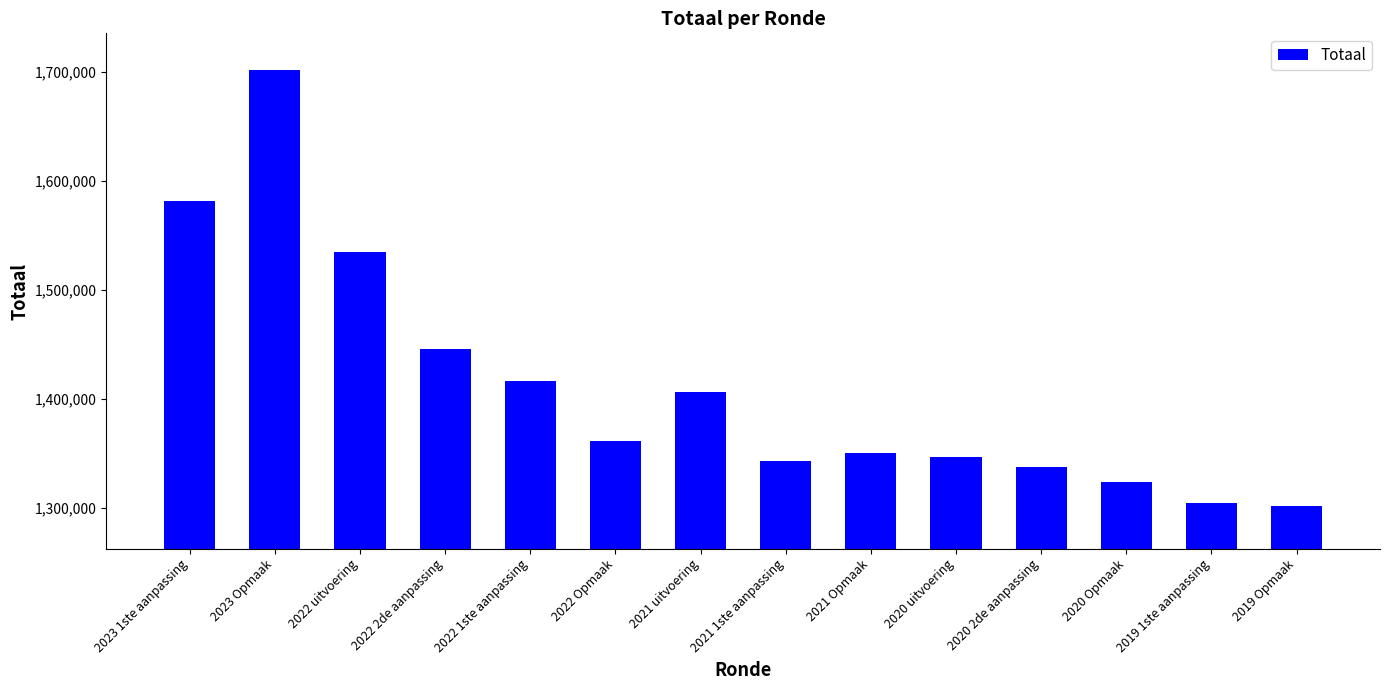

What is the change in value from 2021 Opmaak to 2020 2de aanpassing?

-13026